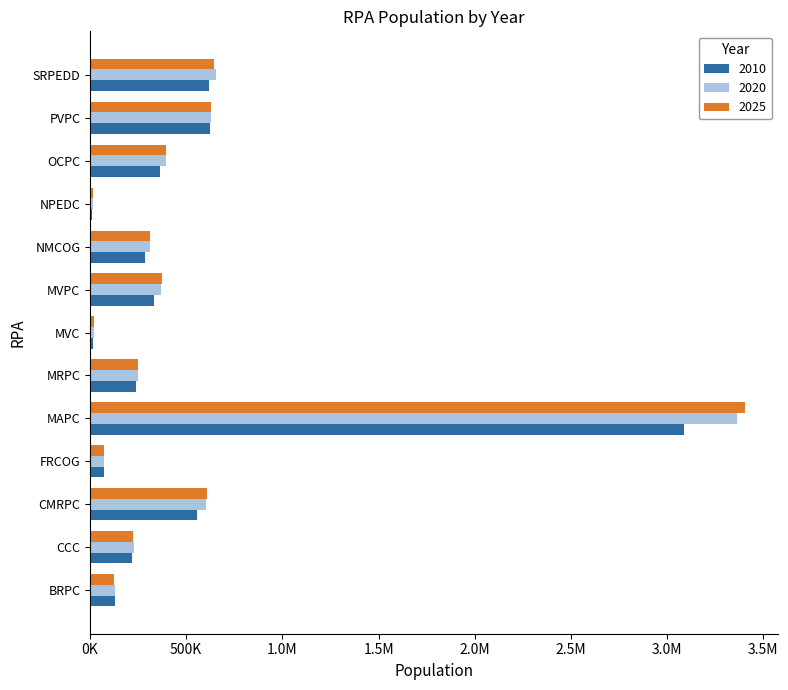

What are all the series names shown in the legend?

2010, 2020, 2025